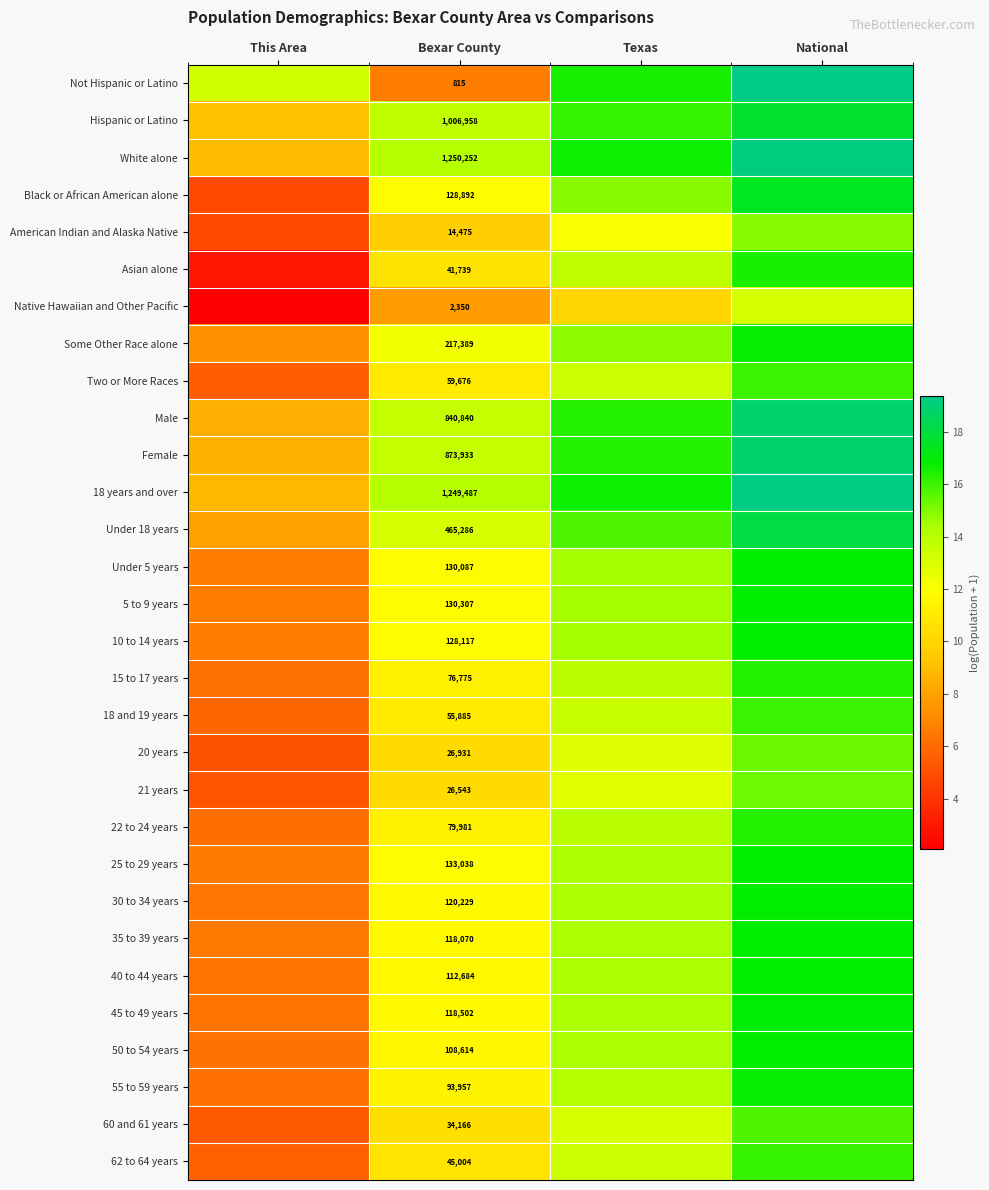

What is the total value across all series at Texas?

430.7